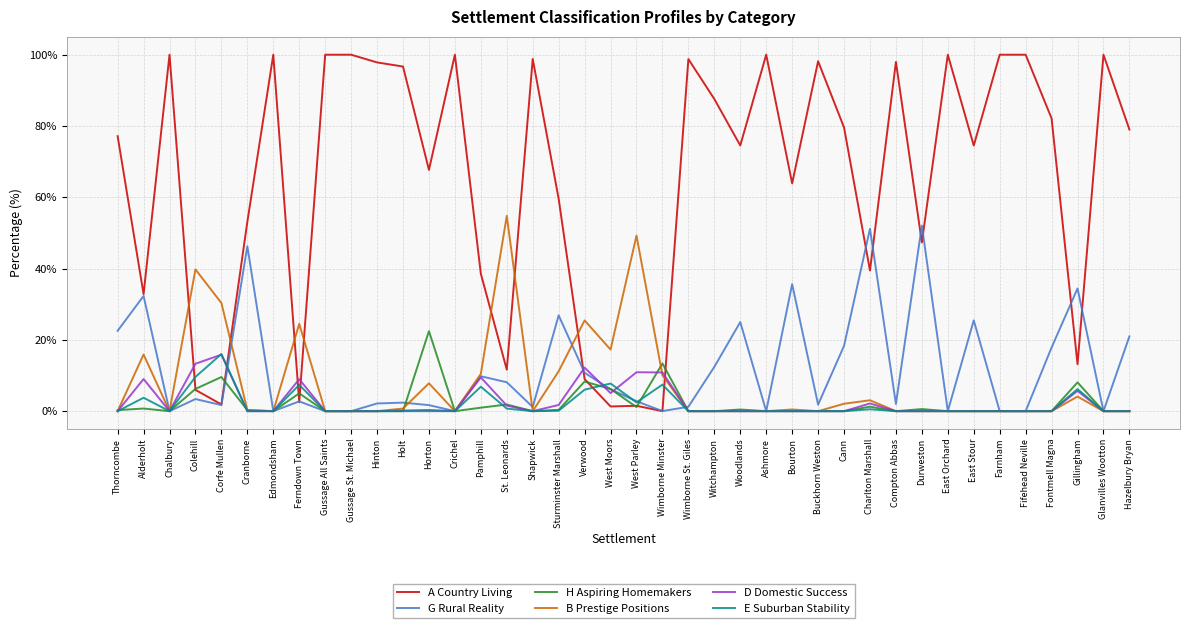

What is the highest value of the B Prestige Positions series?

54.8